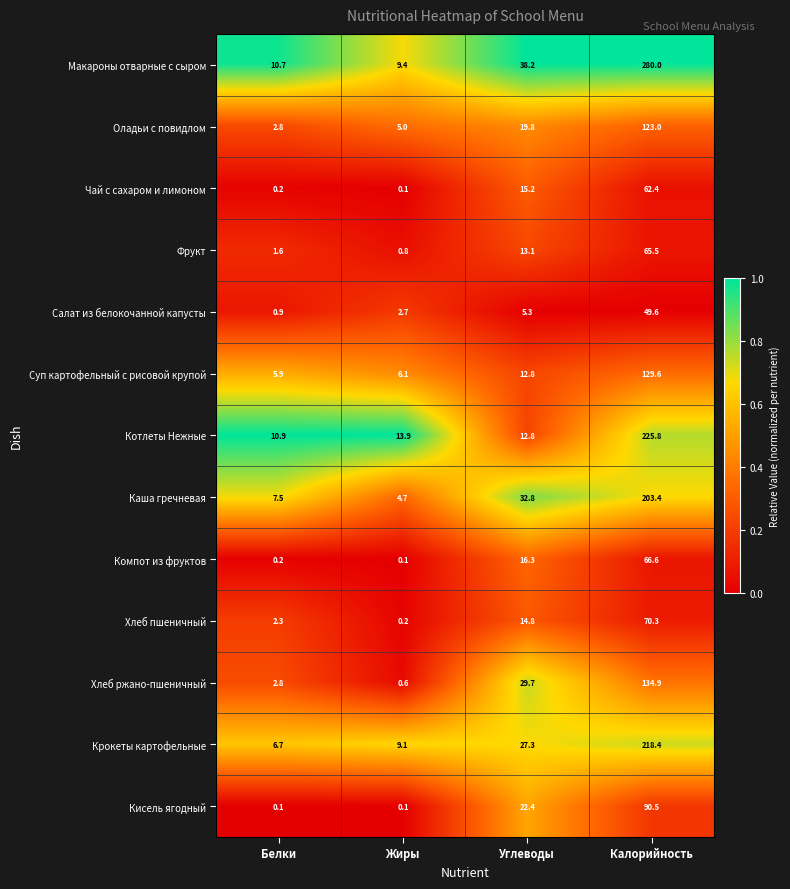

Which category has the lowest value in the Каша гречневая series?

Жиры